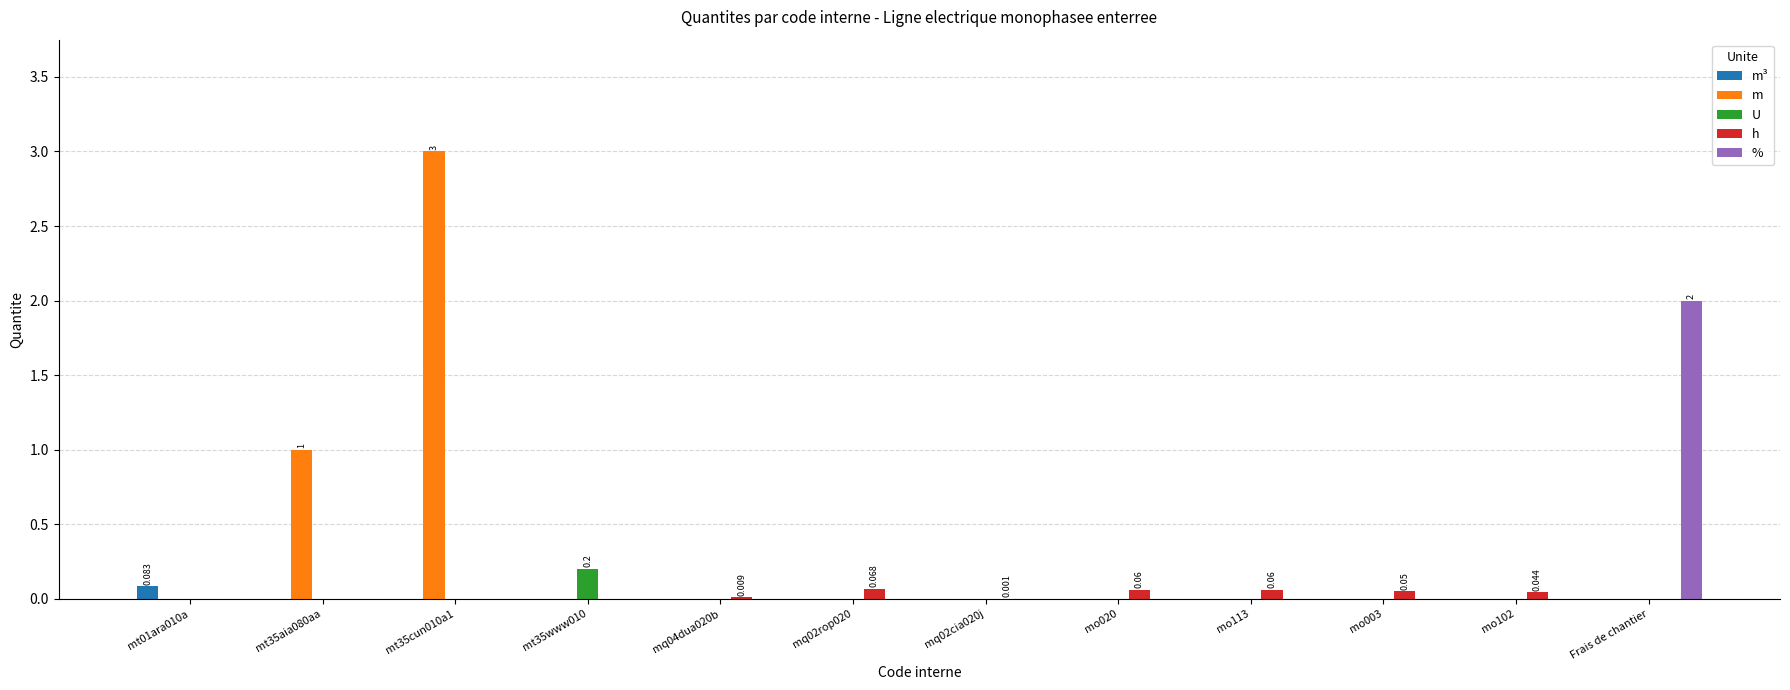

Count the % values in the range 0 to 1.

11